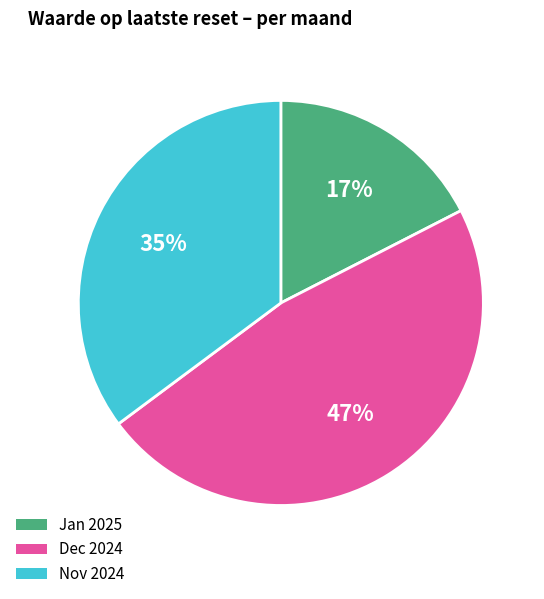

Is there a majority slice in this chart?

No